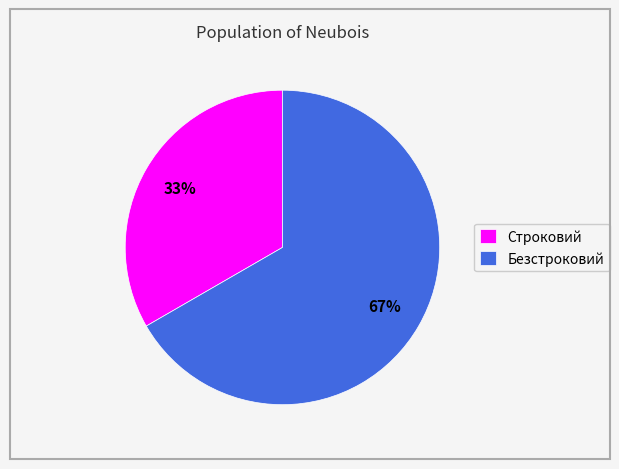

To the nearest percent, what is the average slice percentage?

50%